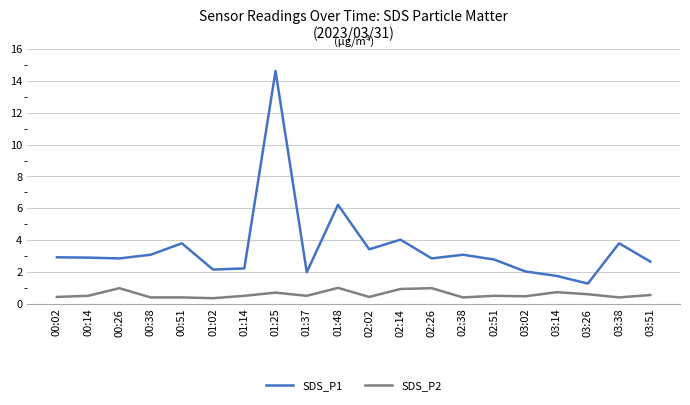

Does the chart display data point markers on the line(s)?

No